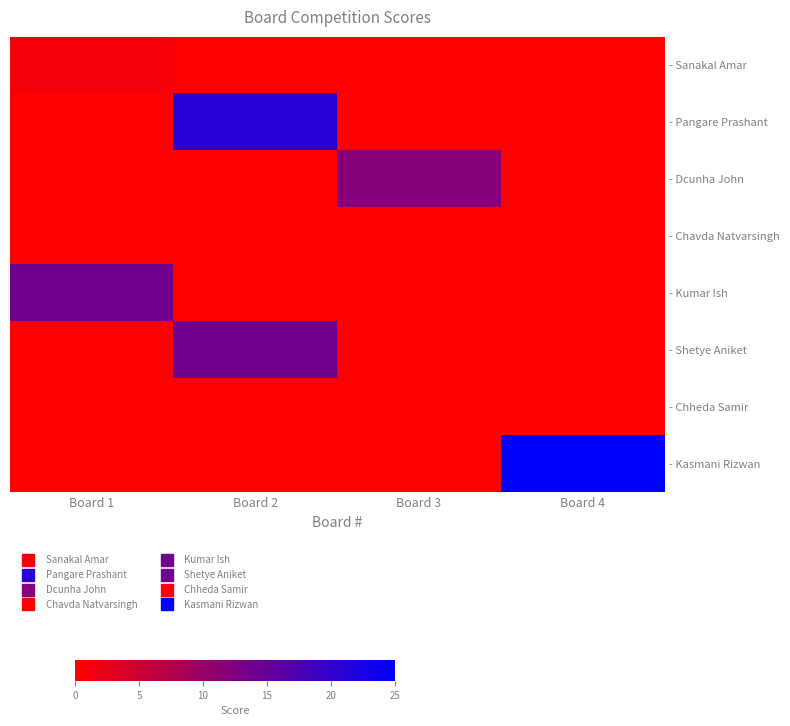

Which category has the highest value across all series?

Board 4